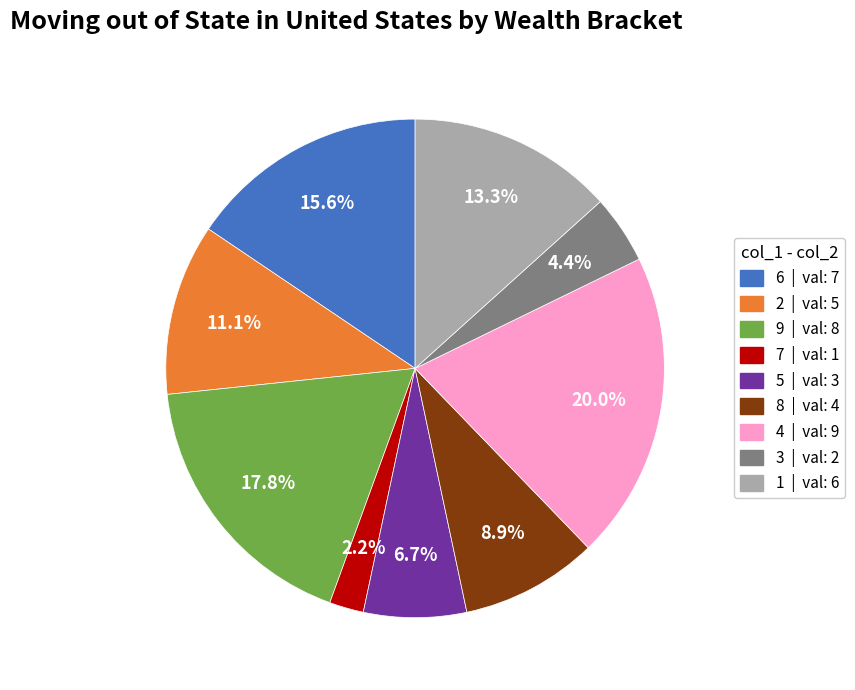

What percentage is NOT represented by 5?

93.3%